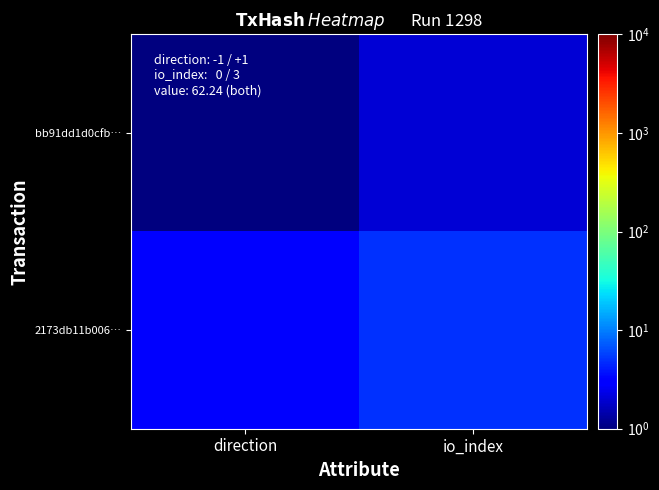

What is the difference between the highest and lowest values at io_index?

3